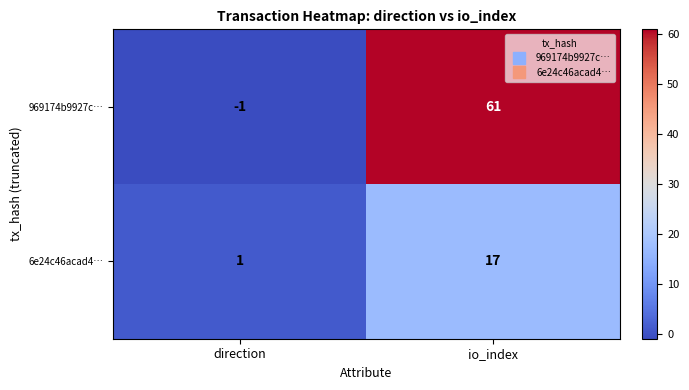

The value of 969174b9927c… at direction is 0. True or false?

False